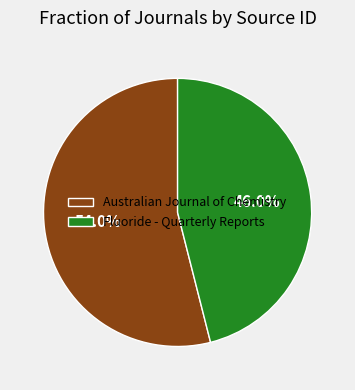

To the nearest percent, what is the combined percentage of Fluoride - Quarterly Reports and Australian Journal of Chemistry?

100%